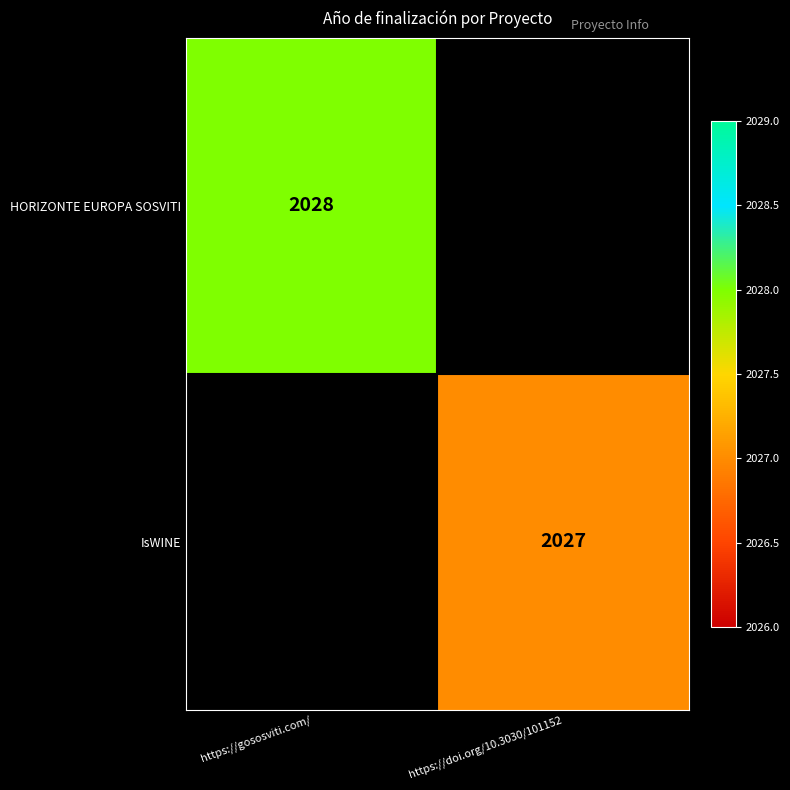

The IsWINE series shows 2027 at https://doi.org/10.3030/101152. True or false?

True